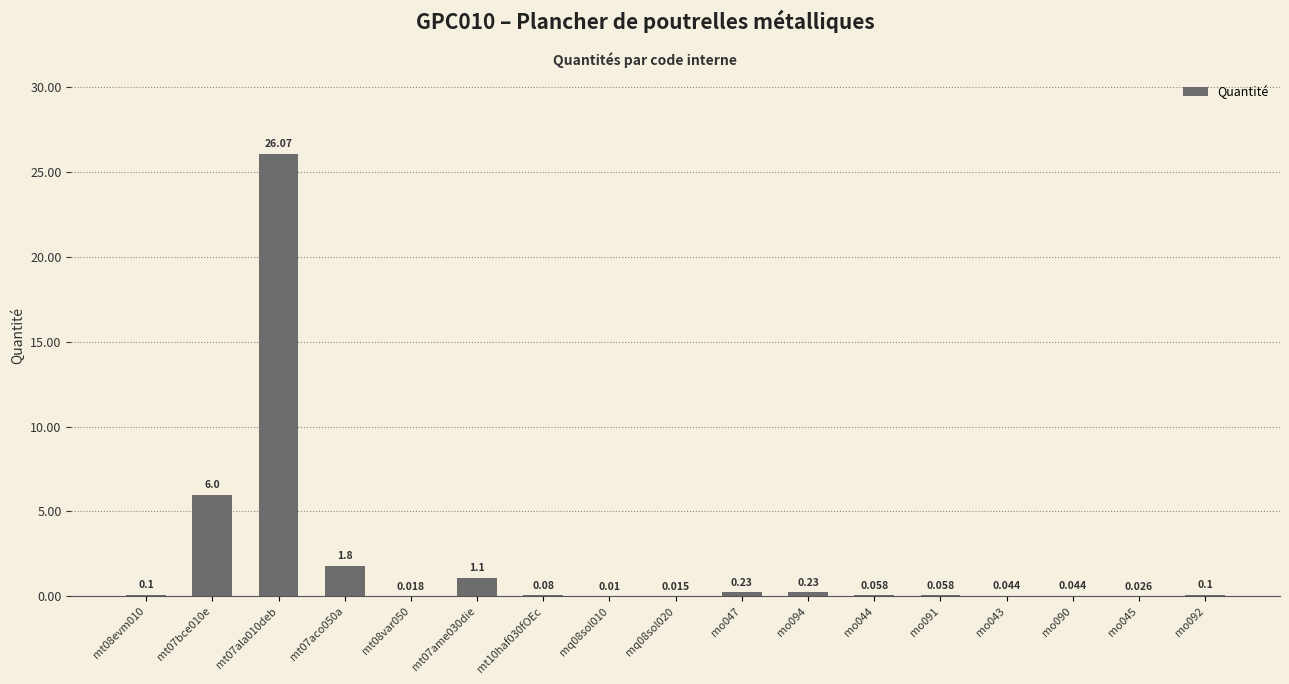

Rank the categories by value from lowest to highest.

mq08sol010, mq08sol020, mt08var050, mo045, mo043, mo090, mo044, mo091, mt10haf030fOEc, mt08evm010, mo092, mo047, mo094, mt07ame030die, mt07aco050a, mt07bce010e, mt07ala010deb